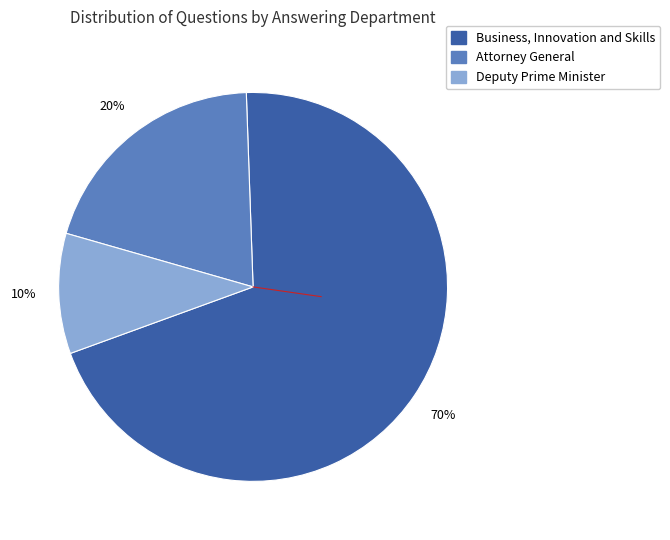

To the nearest percent, what is the difference between the largest and smallest slice percentages?

60%